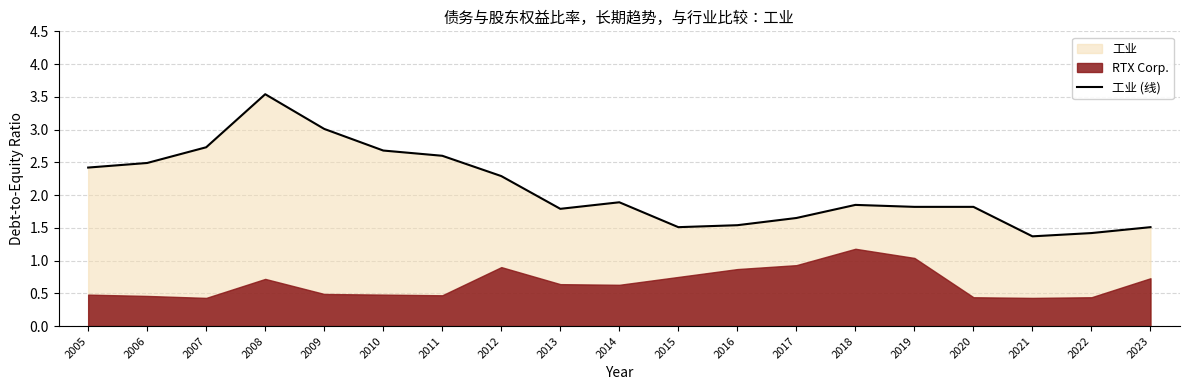

Reading left to right, transcribe all the data shown in this chart.

2.4	2.5	2.7	3.5	3.0	2.7	2.6	2.3	1.8	1.9	1.5	1.5	1.6	1.9	1.8	1.8	1.4	1.4	1.5